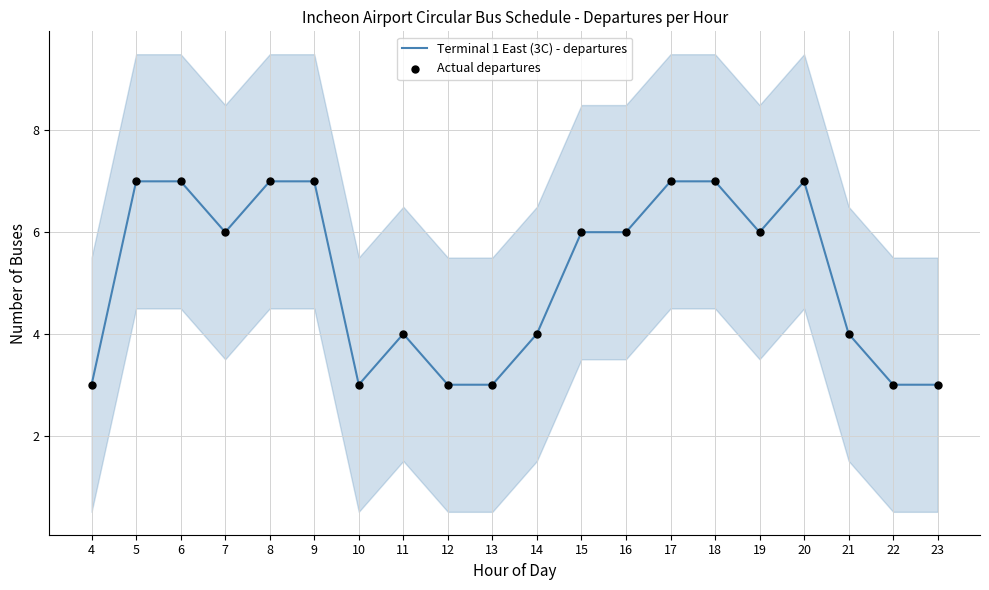

What are all the series names shown in the legend?

Terminal 1 East (3C) - departures, Actual departures